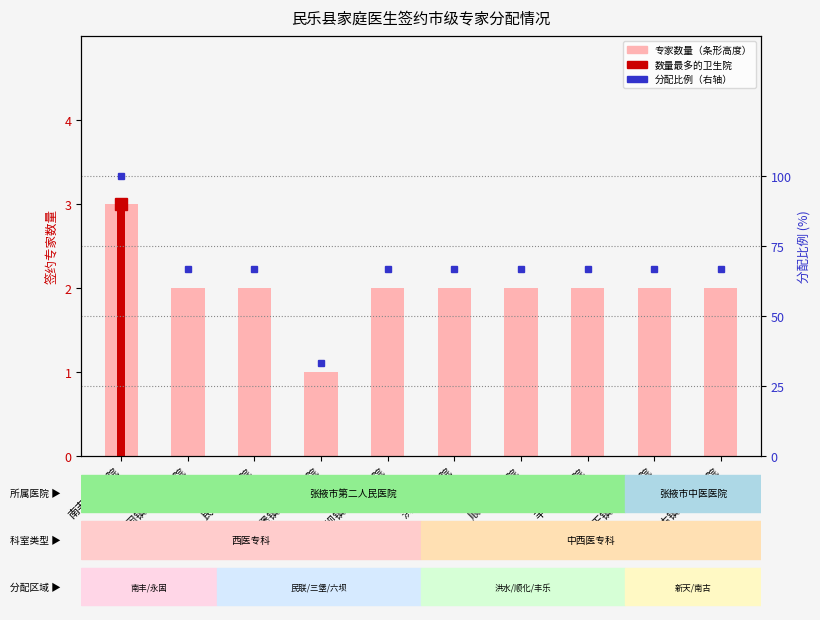

What value does the 分配比例(%) series have at 永固镇中心卫生院?

66.7